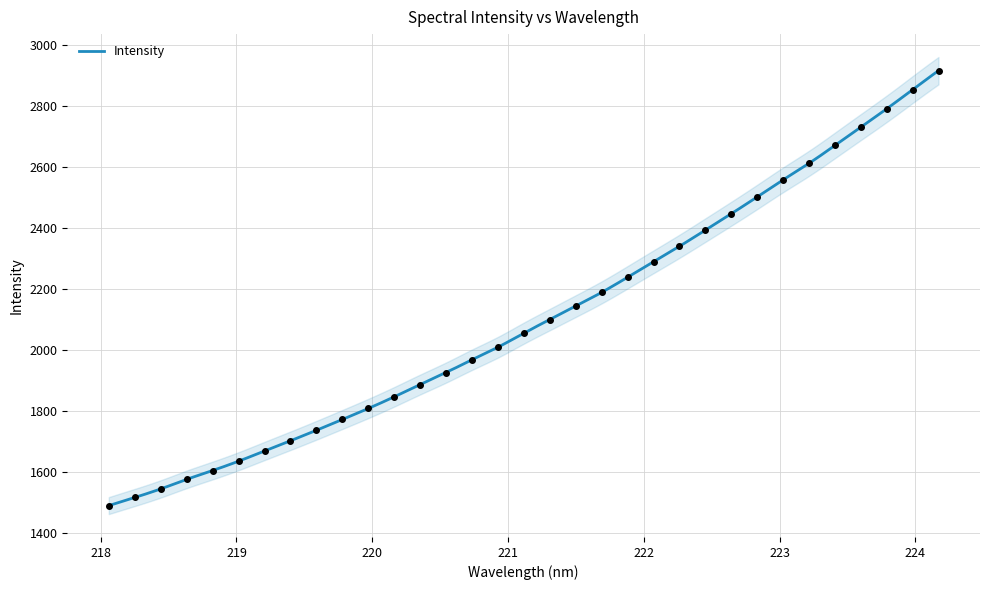

What is the ratio of the value at 221.3083 to the value at 223.7895?

0.8